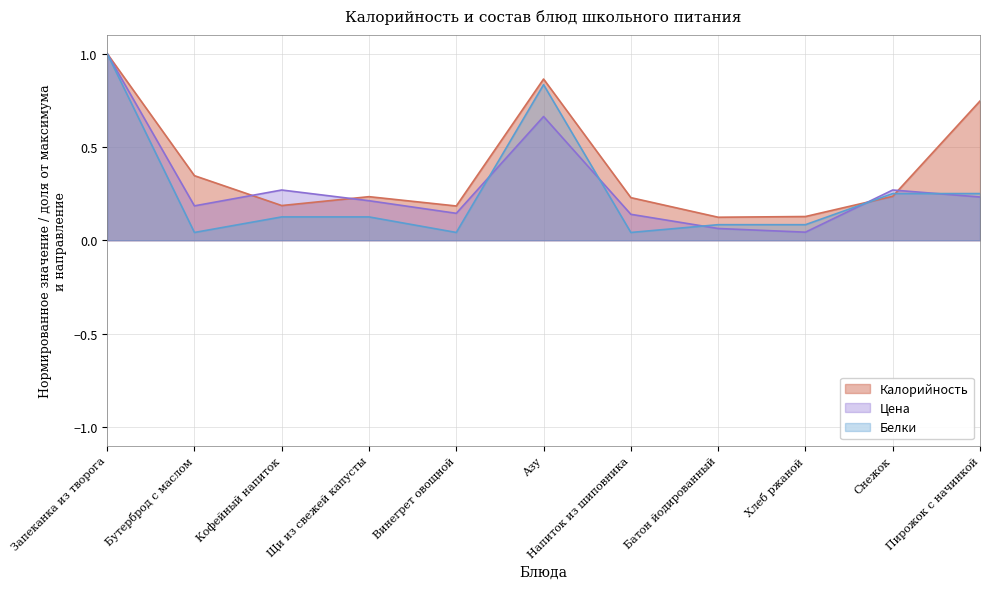

Which series has the largest total across all categories?

Калорийность